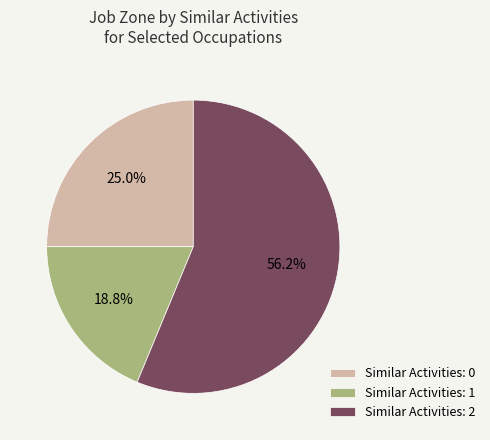

How many segments does this pie chart have?

3